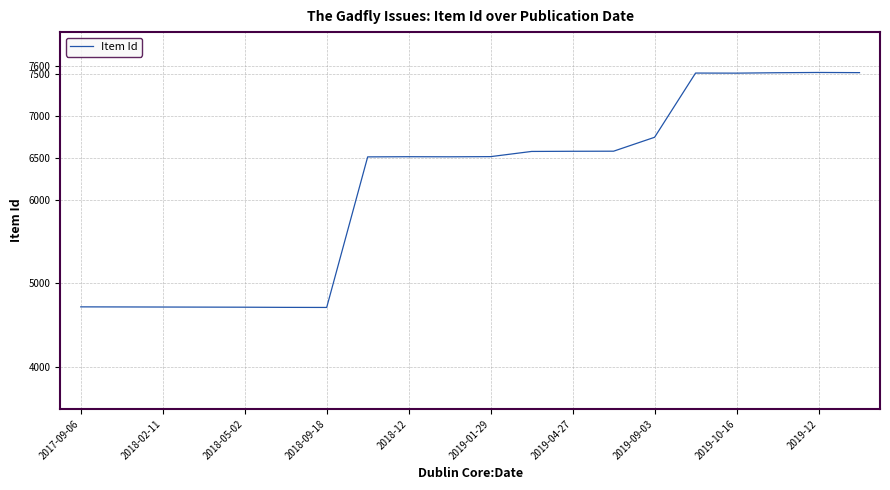

What is the difference between the maximum and minimum values?

2806